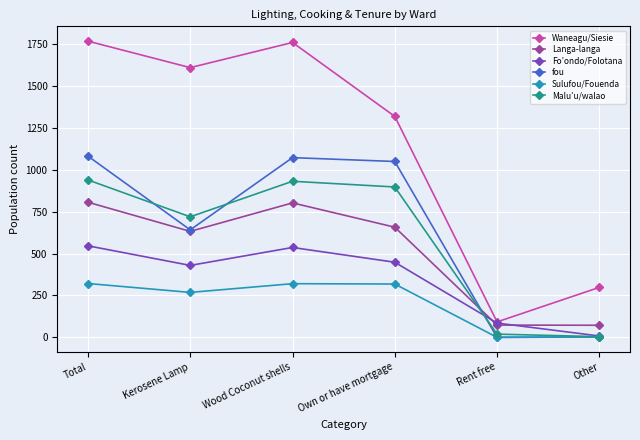

At which label is Malu’u/walao closest to 471?

Kerosene Lamp